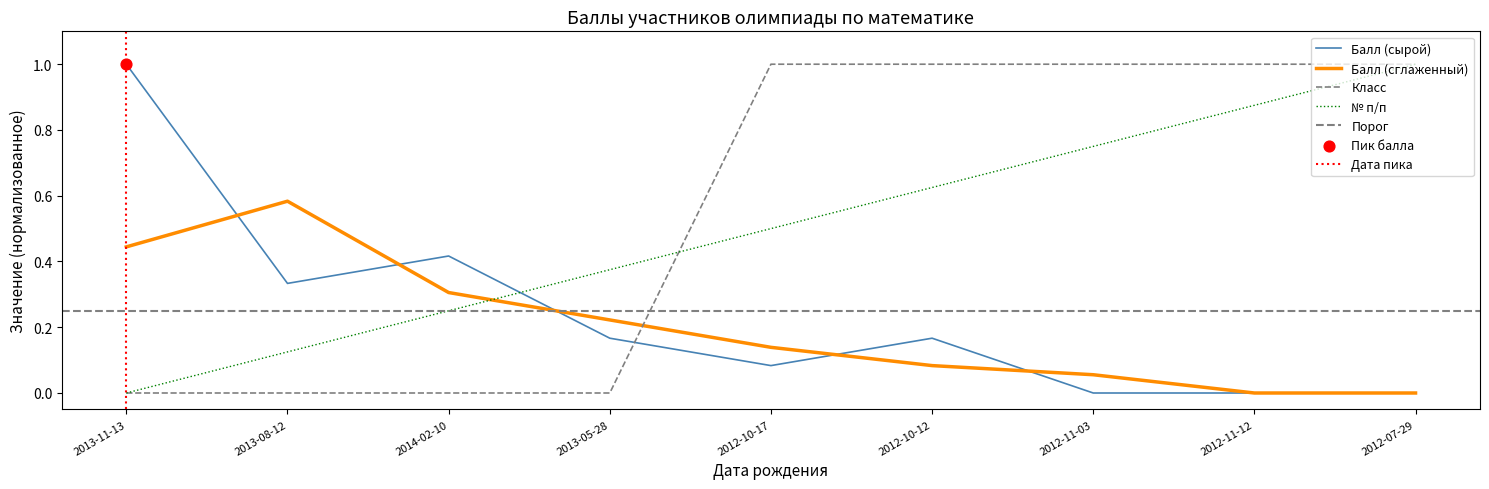

Is the value of Класс at 2012-07-29 greater than the value of № п/п at 2013-08-12?

Yes